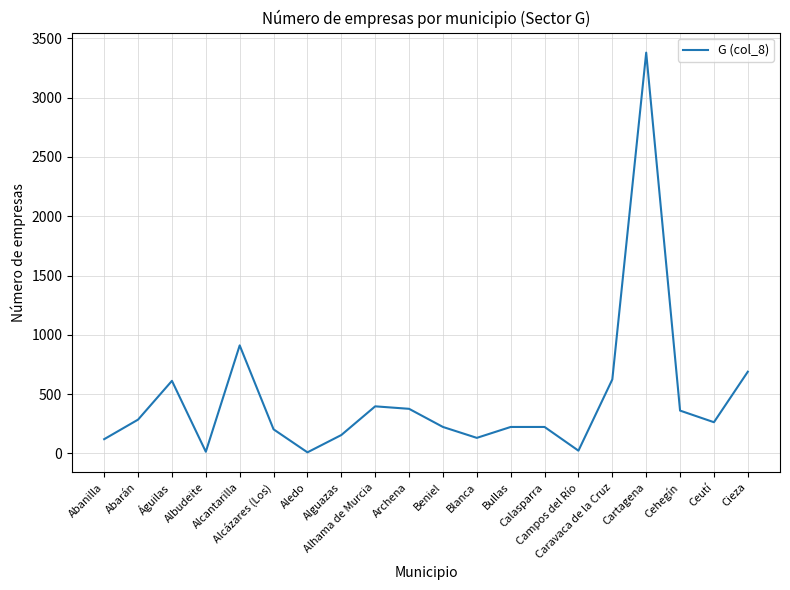

How many lines are shown in the chart?

1